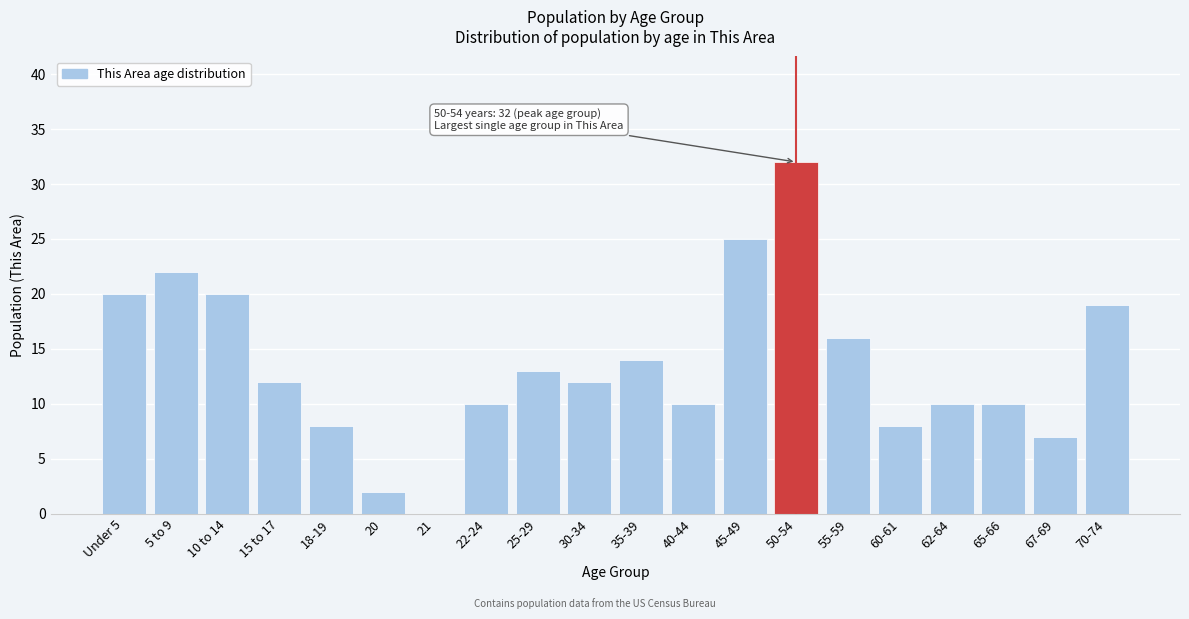

Reading left to right, list all the values displayed in this chart.

Under 5=20	5 to 9=22	10 to 14=20	15 to 17=12	18-19=8	20=2	21=0	22-24=10	25-29=13	30-34=12	35-39=14	40-44=10	45-49=25	50-54=32	55-59=16	60-61=8	62-64=10	65-66=10	67-69=7	70-74=19